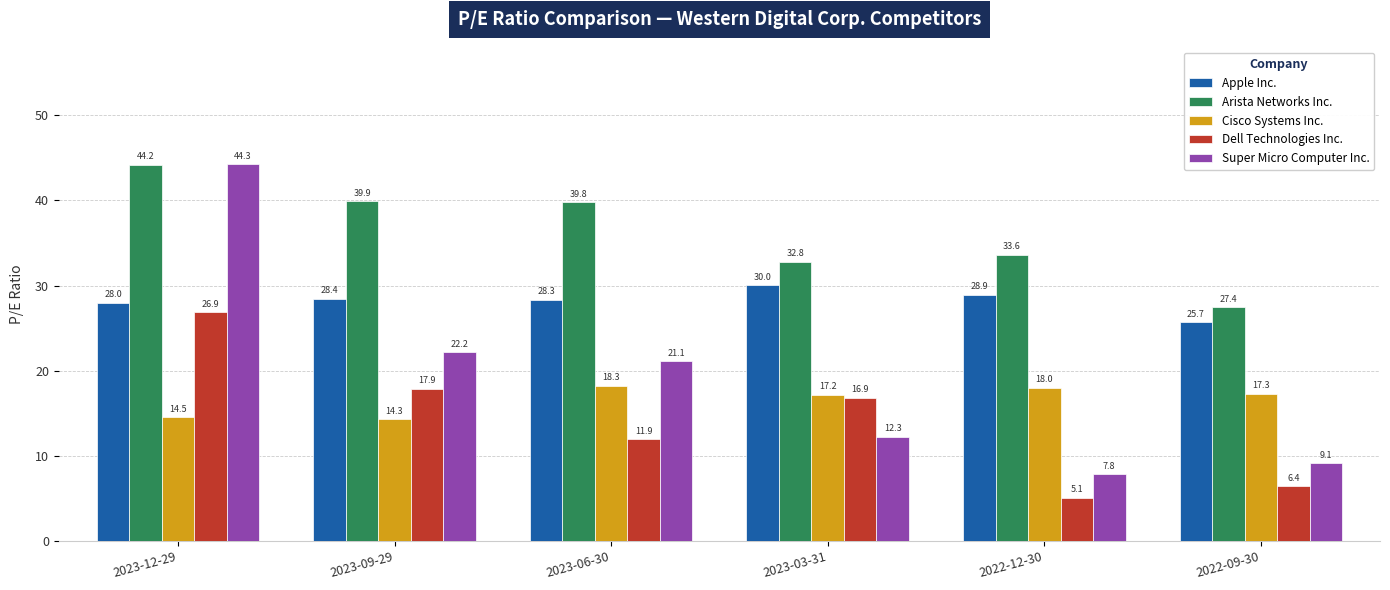

The Cisco Systems Inc. series shows 14.3 at 2023-09-29. True or false?

True